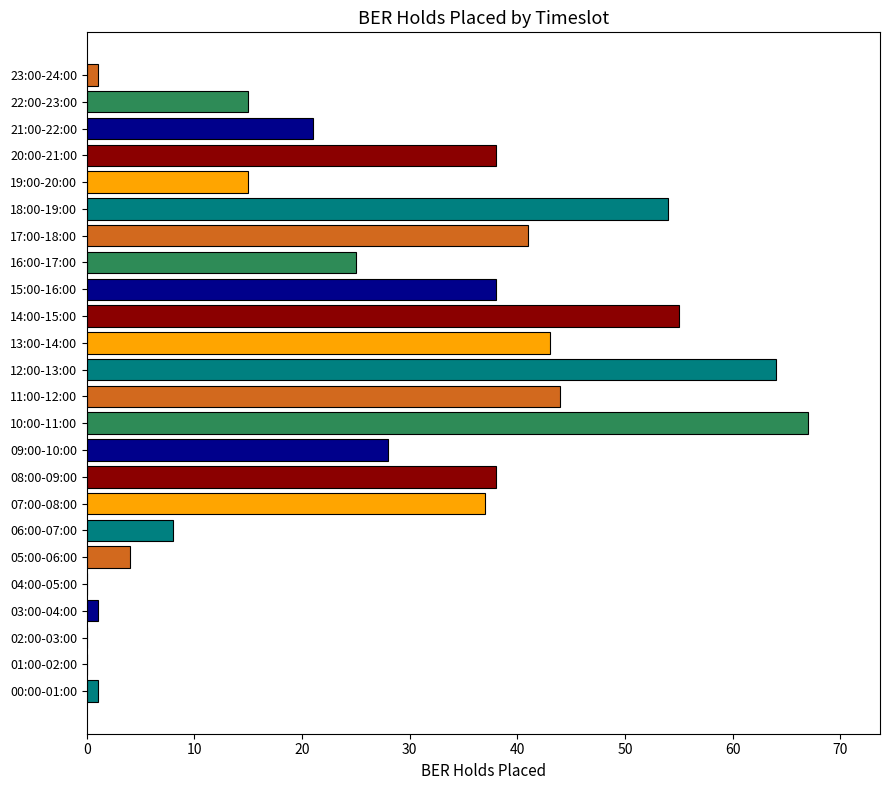

What is the sum of all values?

638